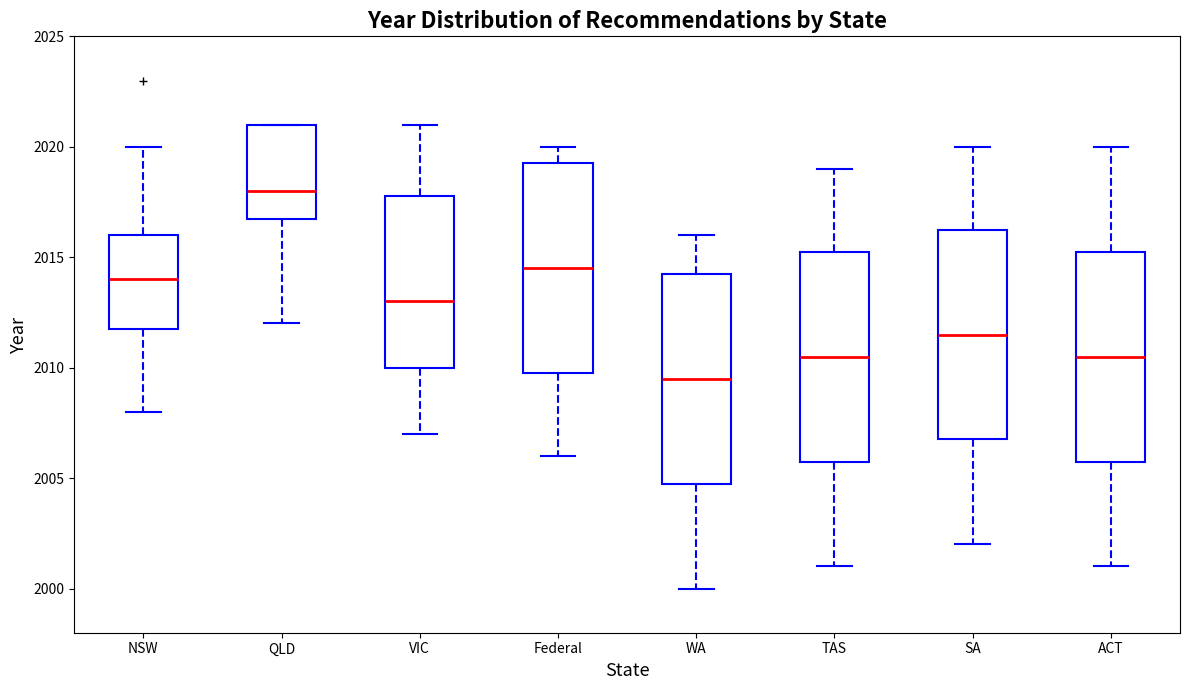

Reading left to right, transcribe this box plot: for each box, give where its median line is, the range the box spans, and where its two whiskers end, as read against the y-axis. The values are not printed on the chart, so give them approximately, as read against the axis.

NSW: median 2014.0, box 2012.0 to 2016.0, whiskers 2008.0 to 2020.0
QLD: median 2018.0, box 2017.0 to 2021.0, whiskers 2012.0 to 2021.0
VIC: median 2013.0, box 2010.0 to 2018.0, whiskers 2007.0 to 2021.0
Federal: median 2014.5, box 2010.0 to 2019.5, whiskers 2006.0 to 2020.0
WA: median 2009.5, box 2005.0 to 2014.5, whiskers 2000.0 to 2016.0
TAS: median 2010.5, box 2006.0 to 2015.5, whiskers 2001.0 to 2019.0
SA: median 2011.5, box 2007.0 to 2016.5, whiskers 2002.0 to 2020.0
ACT: median 2010.5, box 2006.0 to 2015.5, whiskers 2001.0 to 2020.0